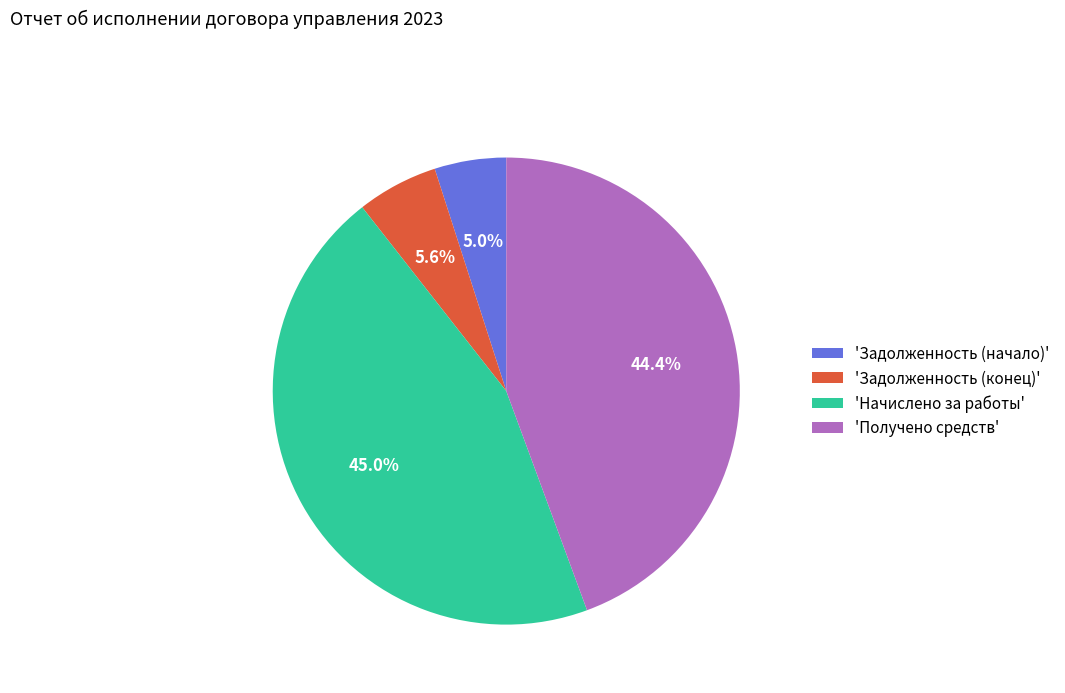

Which category has the biggest portion of the pie?

'Начислено за работы'